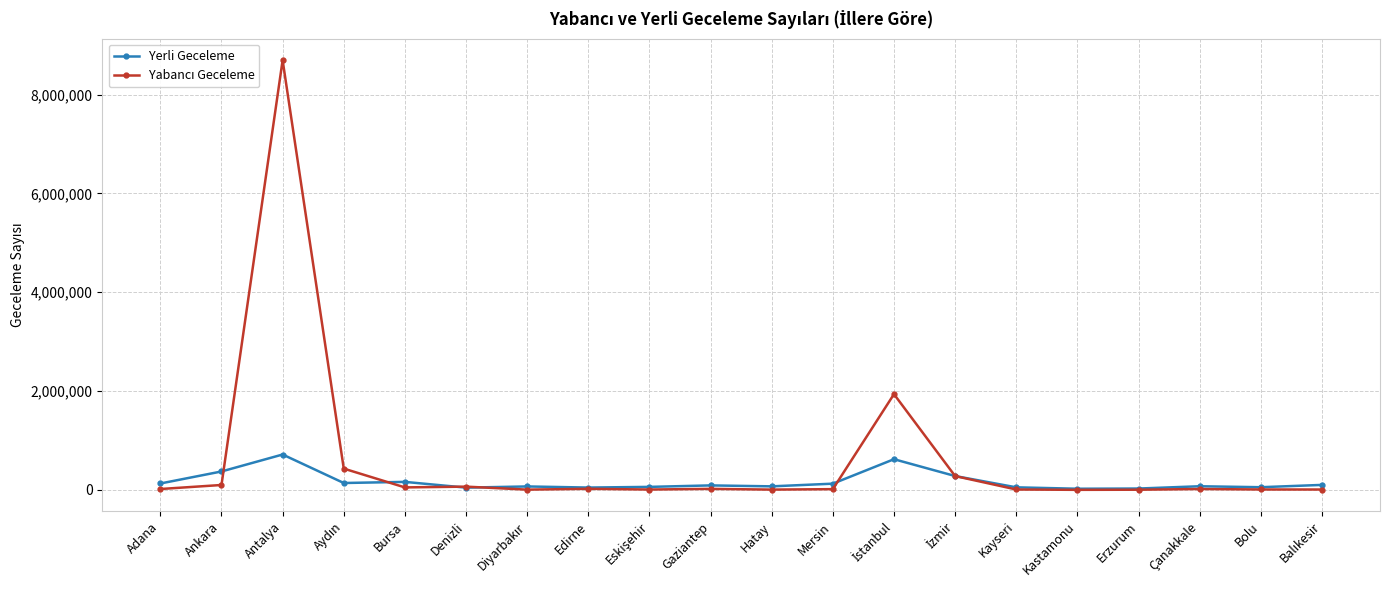

What is the greatest value displayed?

8696614